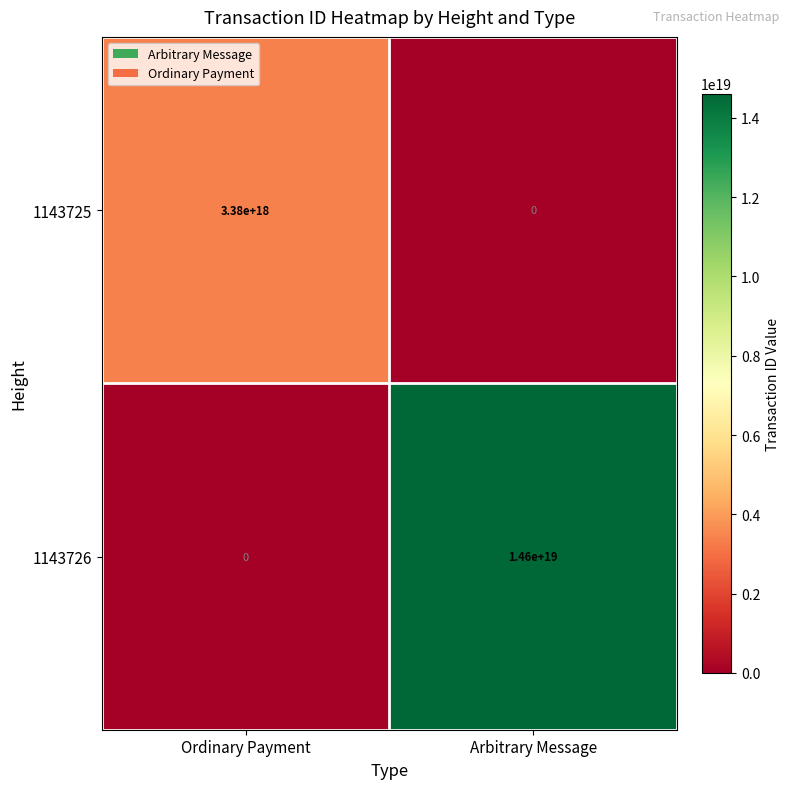

At which label does 1143725 reach its minimum?

Arbitrary Message